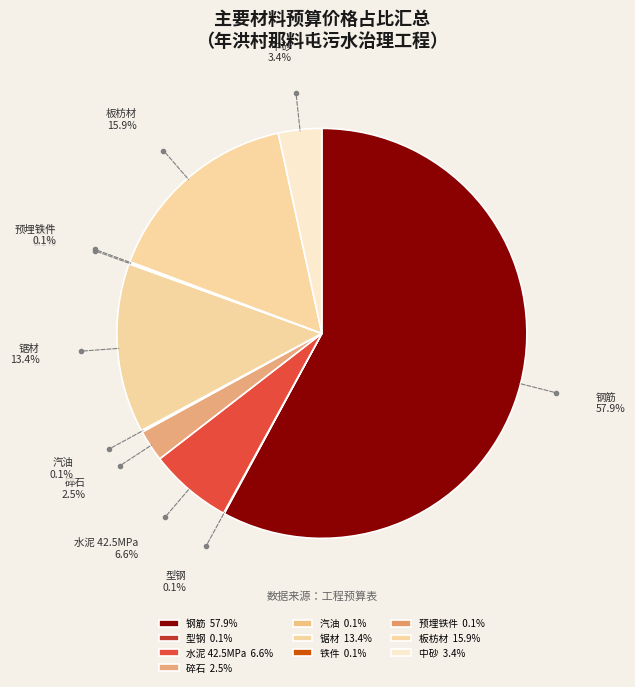

What portion of the pie excludes 钢筋?

42.1%